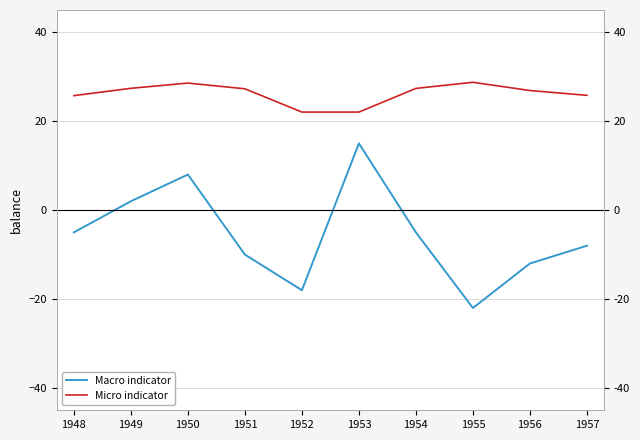

Reading right to left, extract all data points from this chart.

Macro indicator: 1957=-8.0	1956=-12.0	1955=-22.0	1954=-5.0	1953=15.0	1952=-18.0	1951=-10.0	1950=8.0	1949=2.0	1948=-5.0
Micro indicator: 1957=25.8	1956=26.9	1955=28.7	1954=27.4	1953=22.1	1952=22.1	1951=27.3	1950=28.6	1949=27.4	1948=25.7